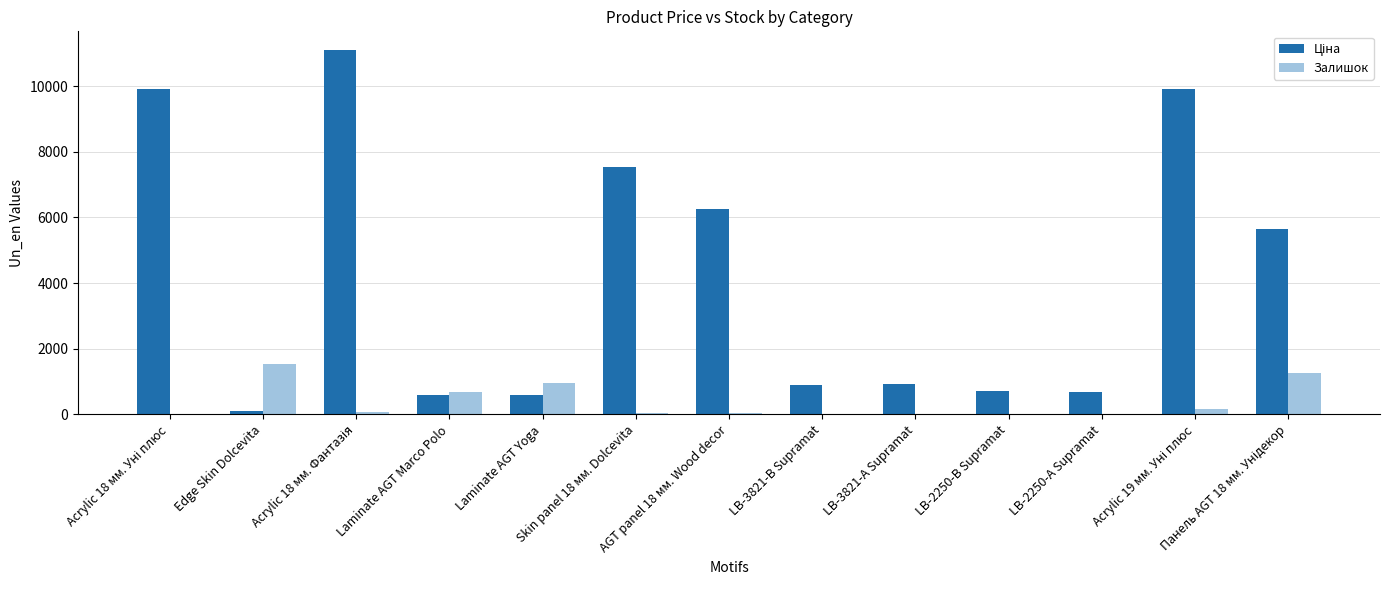

What is the greatest value displayed?

11113.6